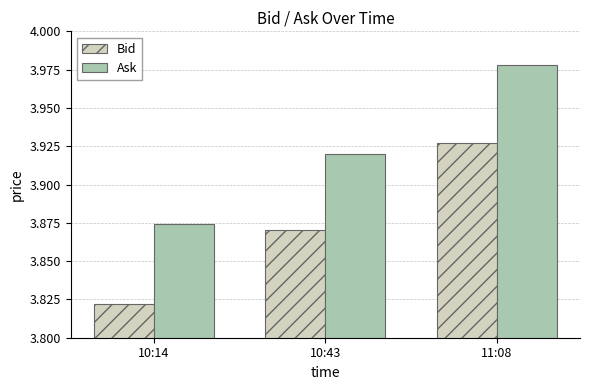

The Ask series shows 2.3 at 10:43. True or false?

False